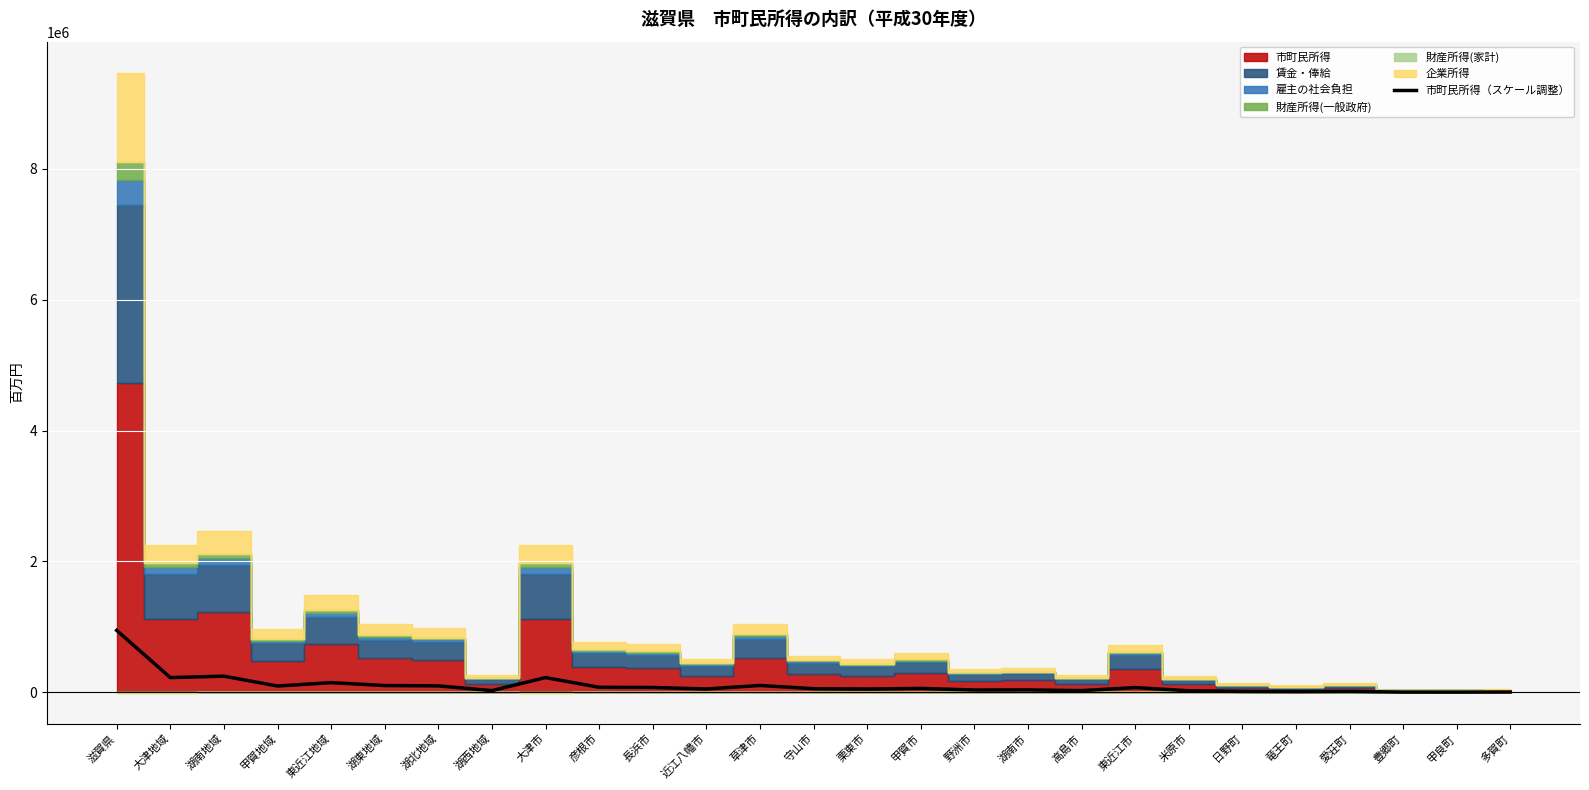

What is the value of the 8th point from the left?

26470.6